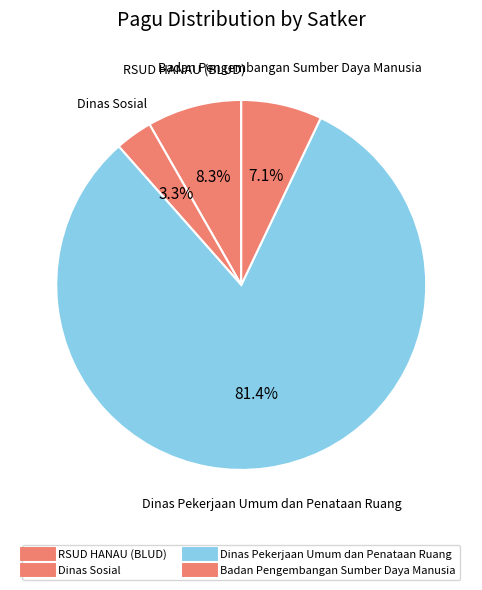

How many segments does this pie chart have?

4